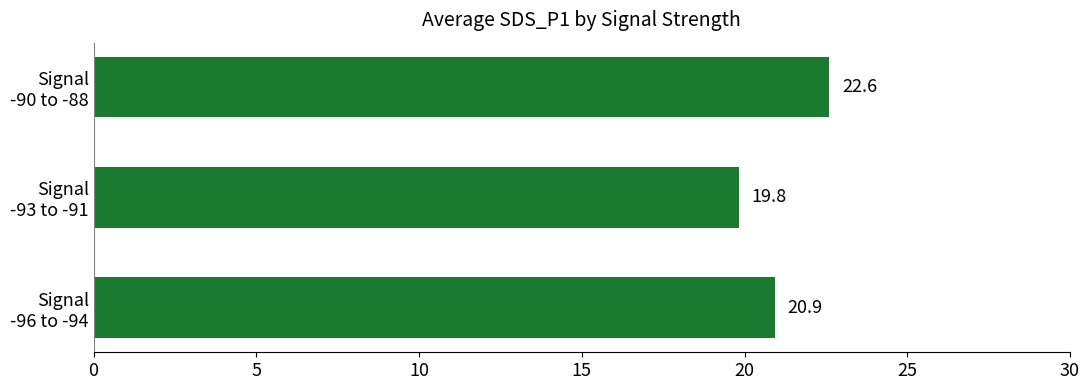

What is the smallest value displayed?

19.8